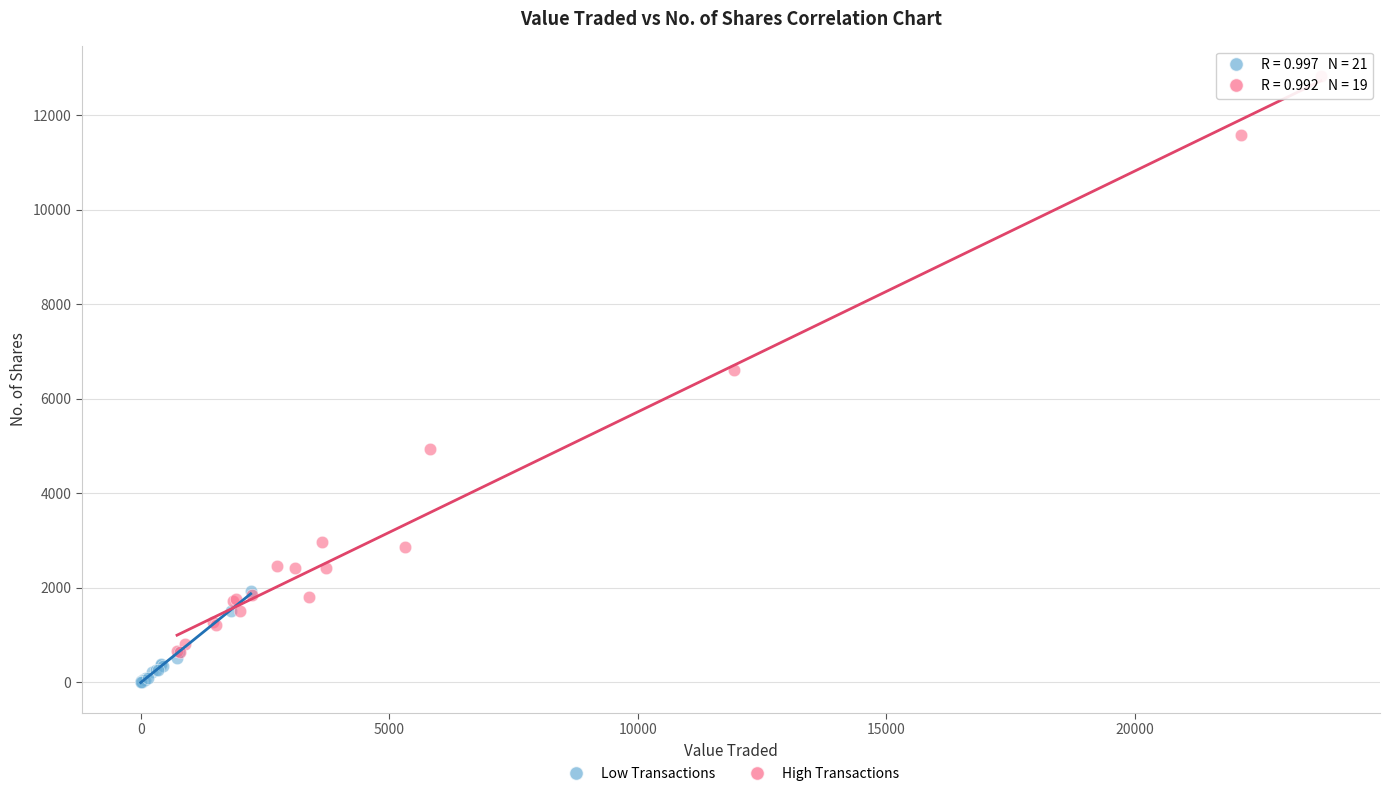

What are all the series names shown in the legend?

Low Transactions, High Transactions